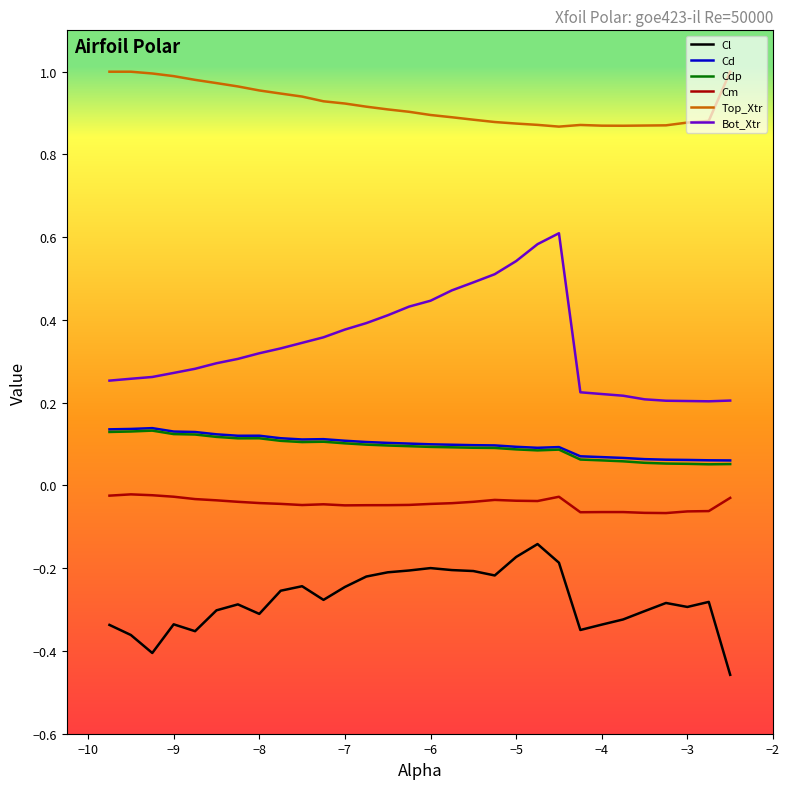

What is the highest value of the Bot_Xtr series?

0.6